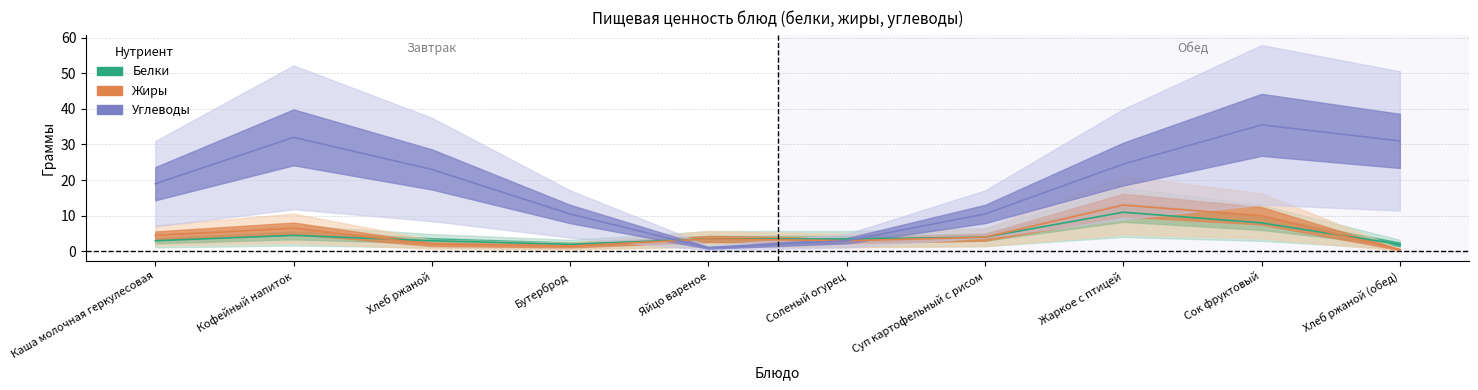

Rank the series by their maximum value, from highest to lowest.

Углеводы, Жиры, Белки